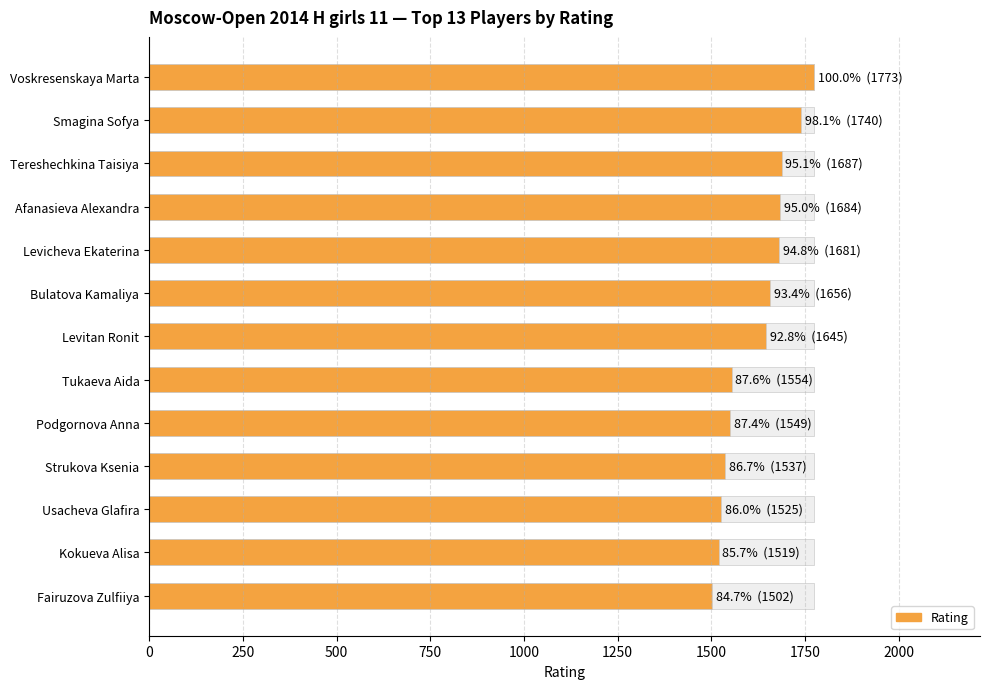

What is the difference between the maximum and minimum values?

271